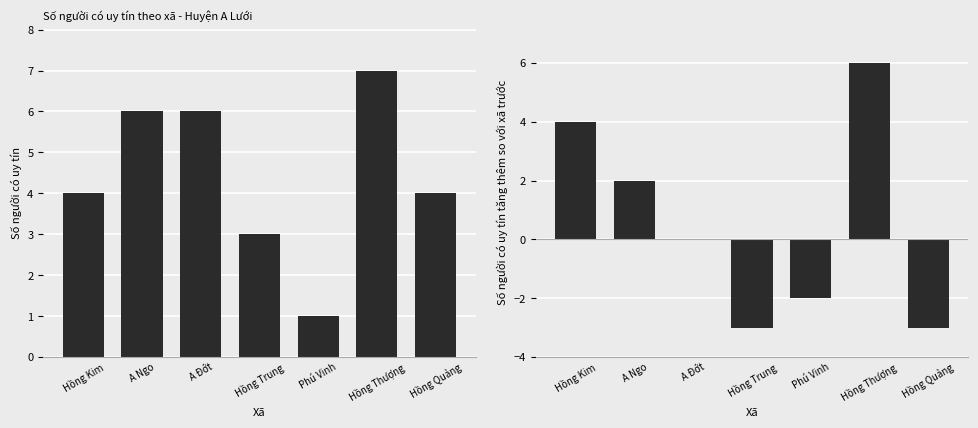

What is the spread (max minus min) of values at A Đớt?

6